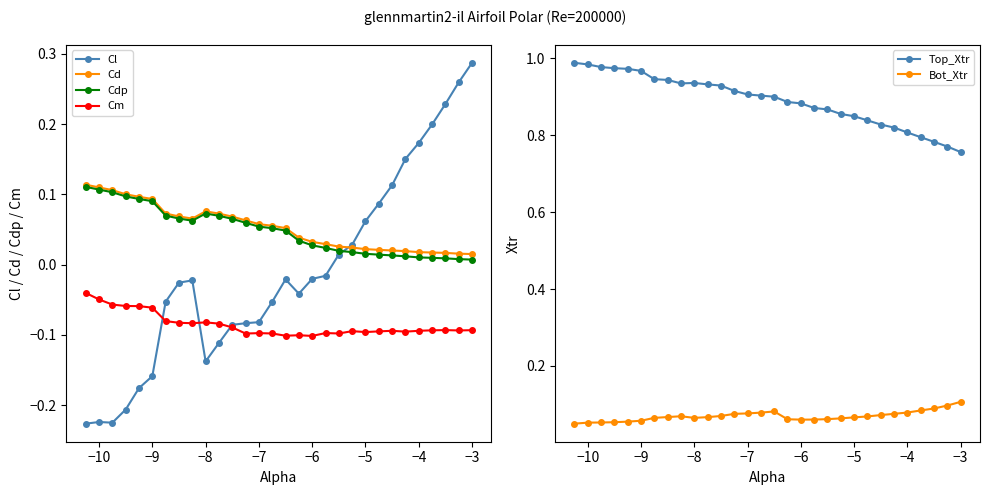

What is the smallest value displayed?

-0.2